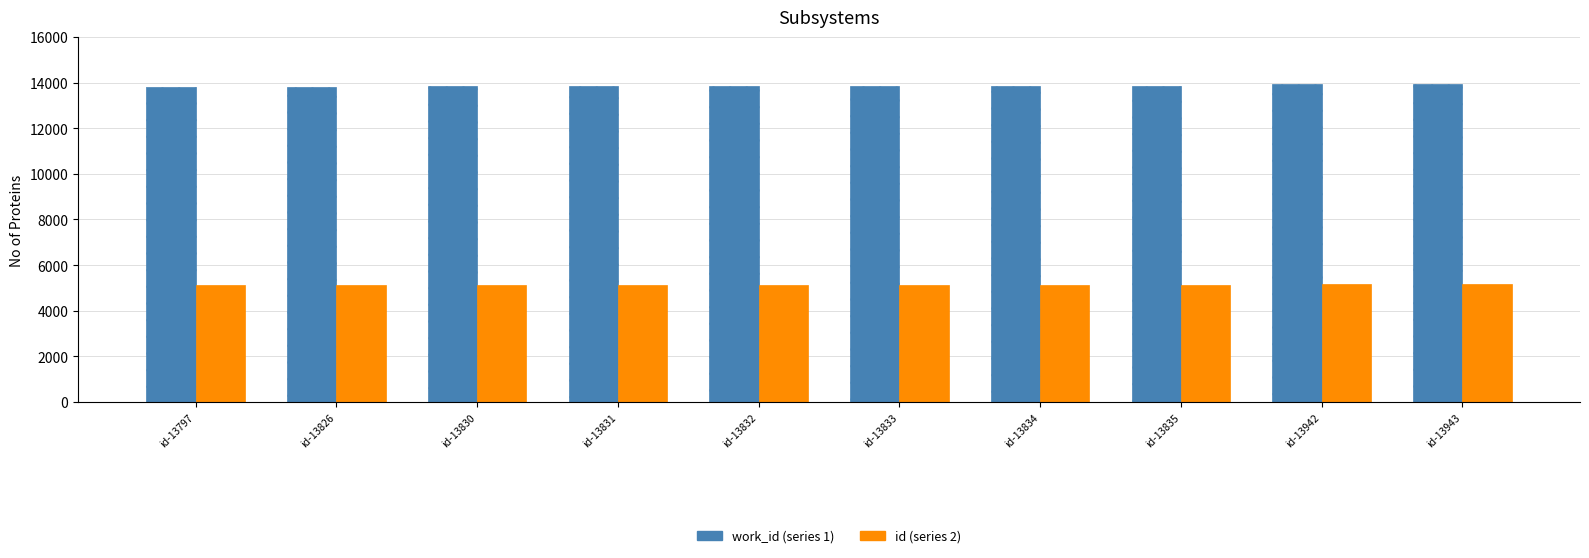

What is the difference between the highest and lowest values at id-13833?

8727